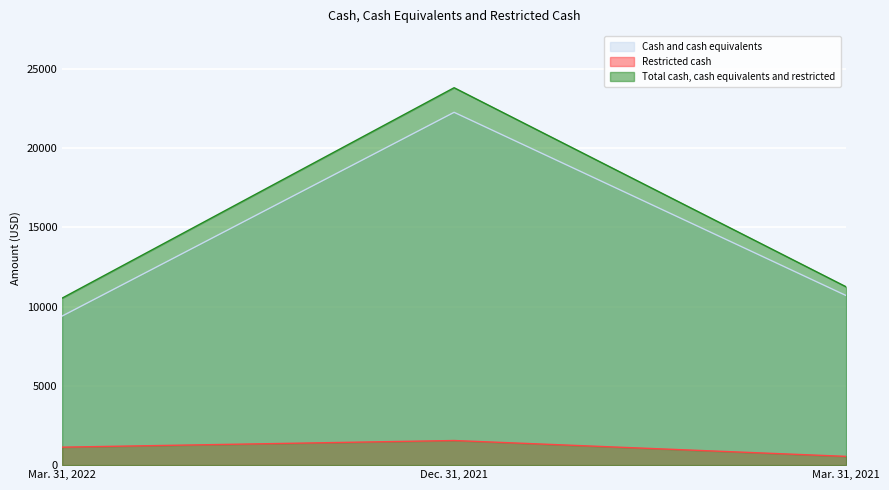

The Restricted cash series shows 1131 at Mar. 31, 2022. True or false?

True